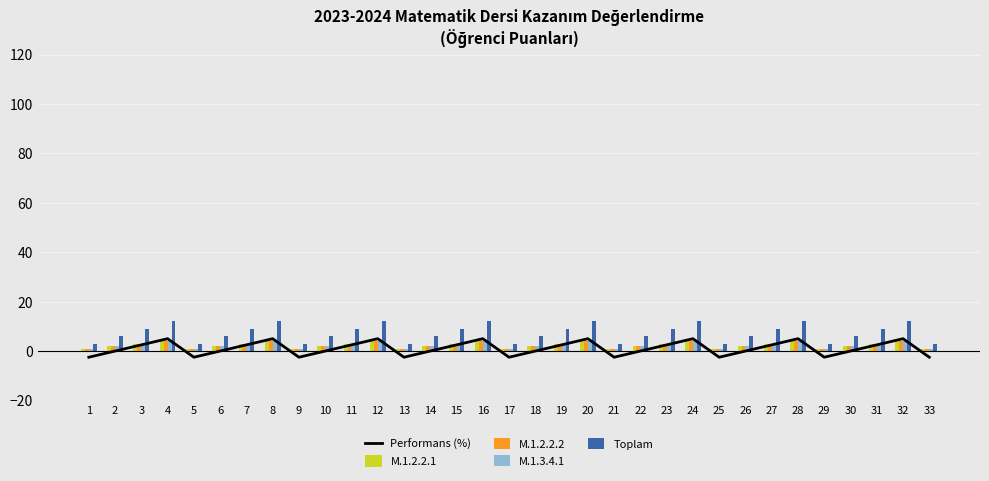

Which series has the largest range (max minus min)?

Toplam